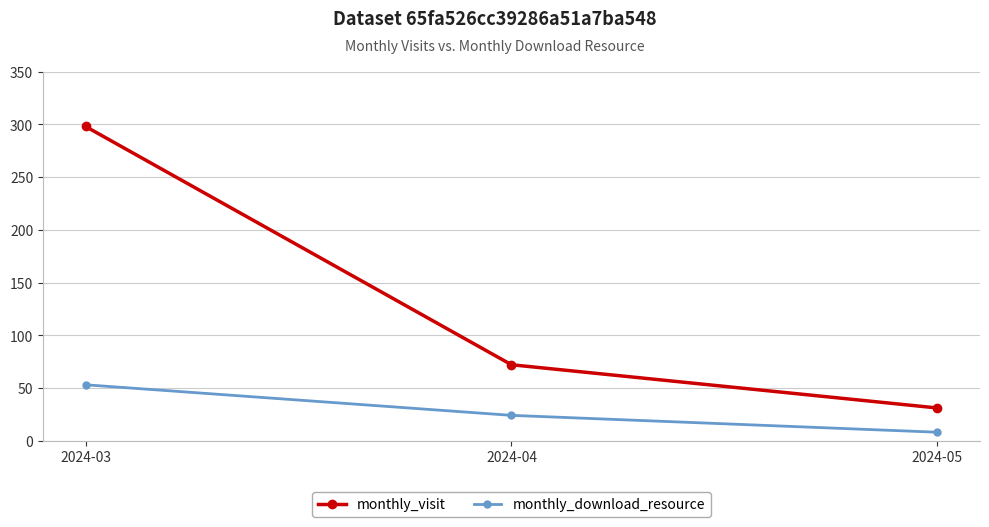

At which label does monthly_download_resource reach its minimum?

2024-05